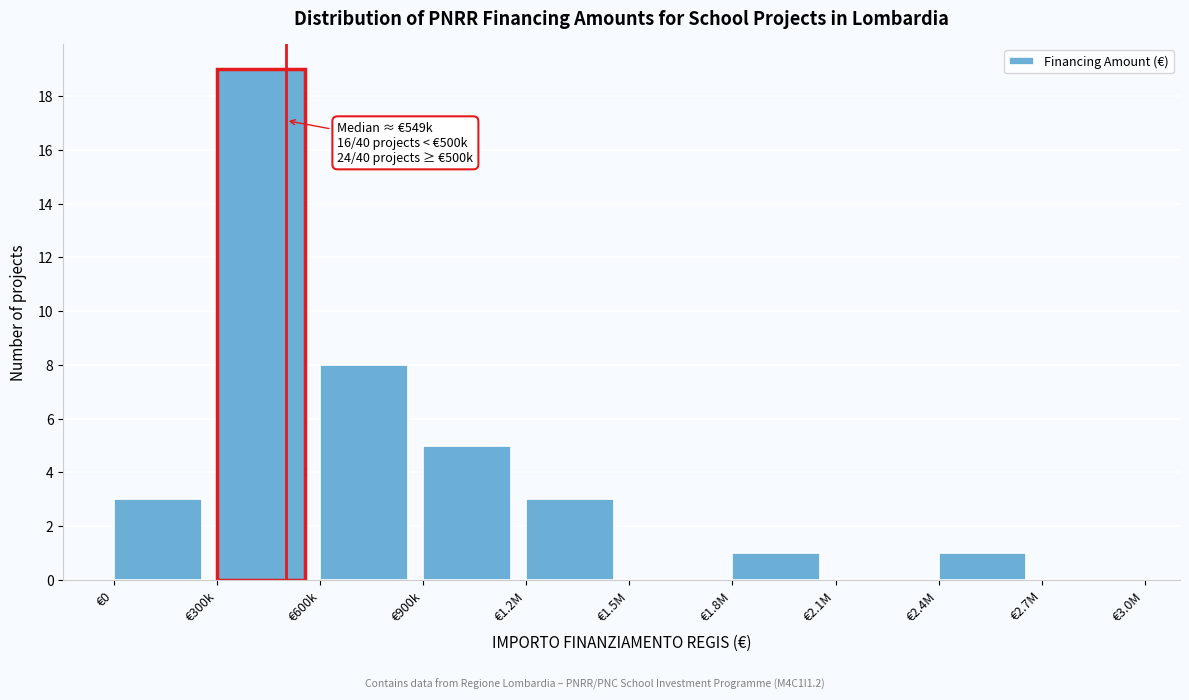

Reading right to left, extract all data points from this chart.

€2.7M=0	€2.4M=1	€2.1M=0	€1.8M=1	€1.5M=0	€1.2M=3	€900k=5	€600k=8	€300k=19	€0=3